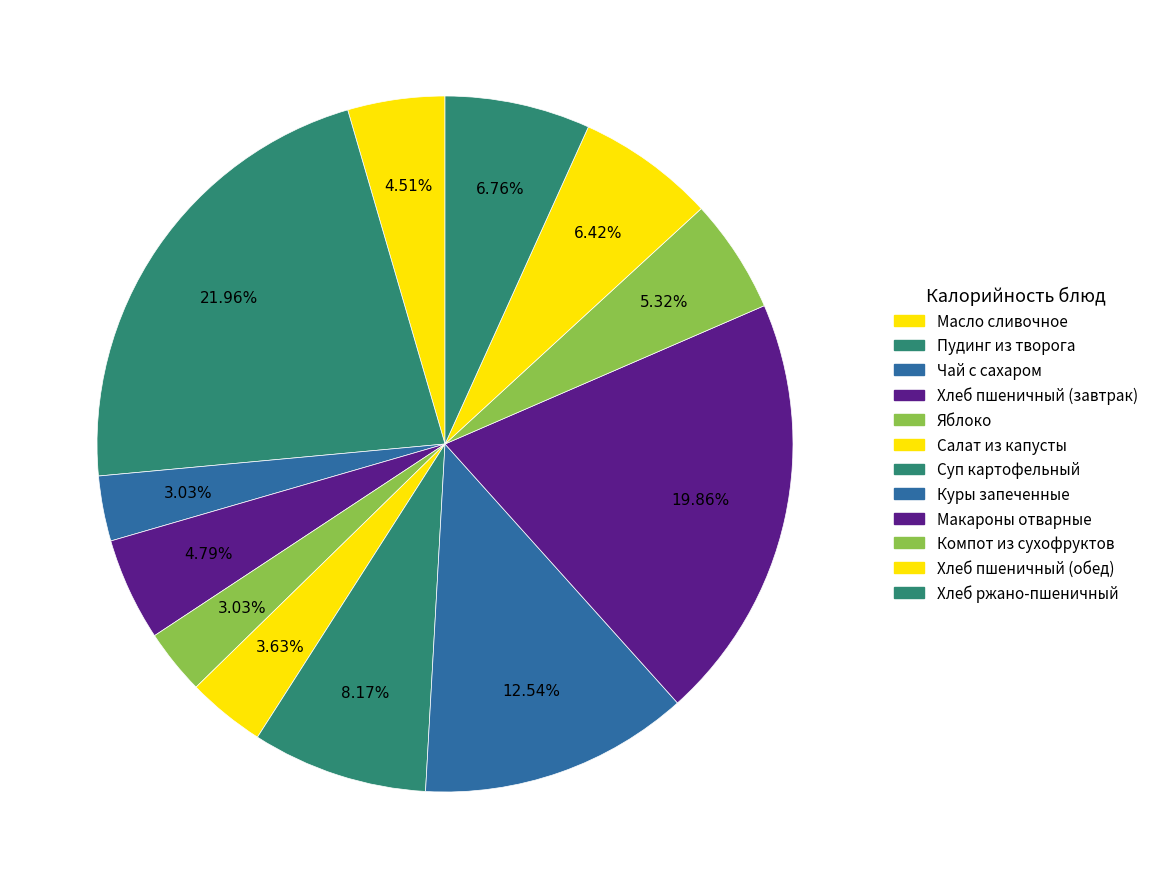

Count the number of slices in the pie.

12